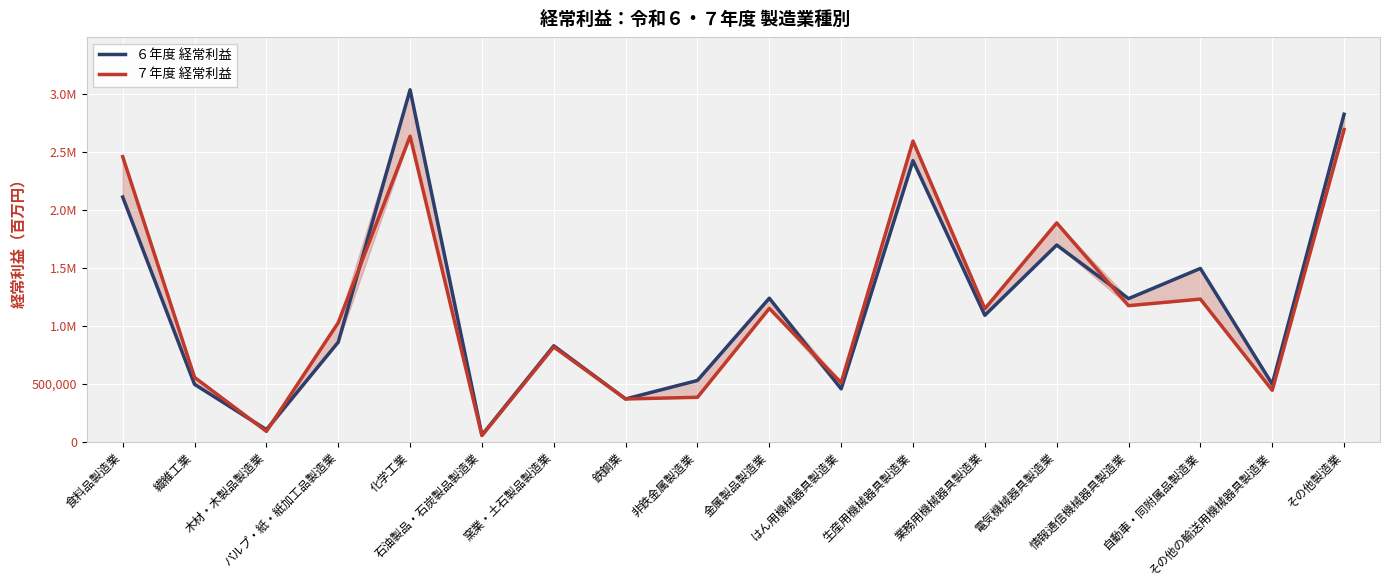

True or false: ６年度 経常利益 and ７年度 経常利益 cross at least once.

True